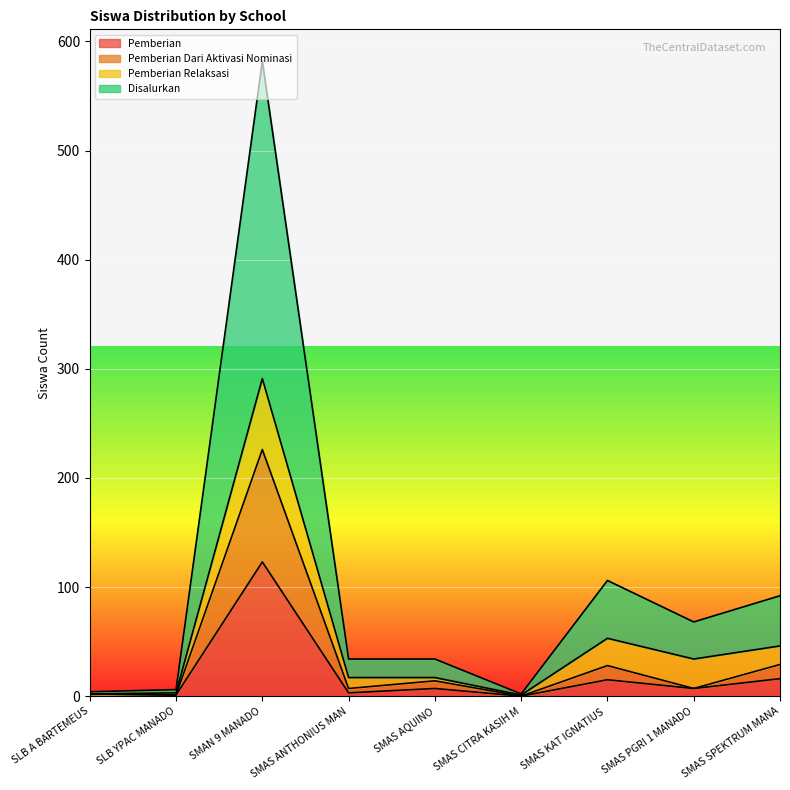

The Pemberian series shows -54 at SMAS CITRA KASIH M. True or false?

False